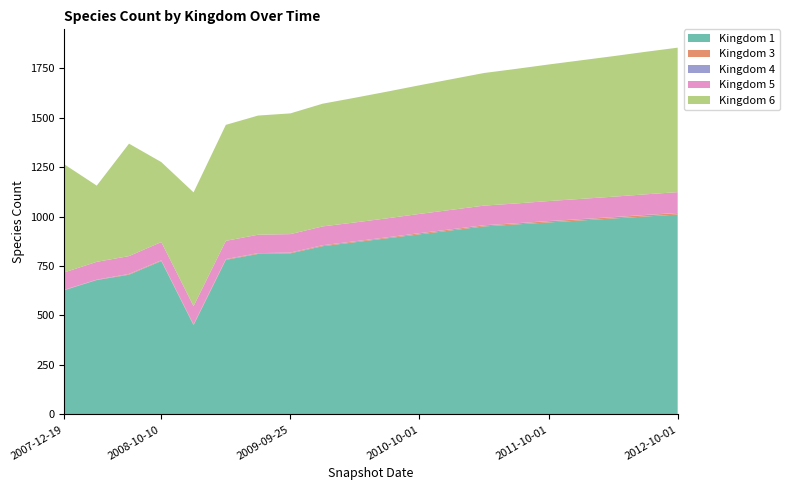

Reading left to right, transcribe all the data shown in this chart.

Kingdom 1: 628	679	706	775	451	781	811	814	850	870	890	910	930	950	960	970	980	990	1000	1010
Kingdom 3: 1	1	3	3	3	3	3	3	4	4	4	5	5	5	5	6	6	6	7	7
Kingdom 4: 1	1	1	1	1	1	1	1	1	1	1	1	1	1	1	1	1	1	1	1
Kingdom 5: 88	90	90	92	92	92	93	93	95	95	96	97	98	99	100	101	102	103	104	105
Kingdom 6: 545	385	568	404	575	586	602	610	620	630	640	650	660	670	680	690	700	710	720	730